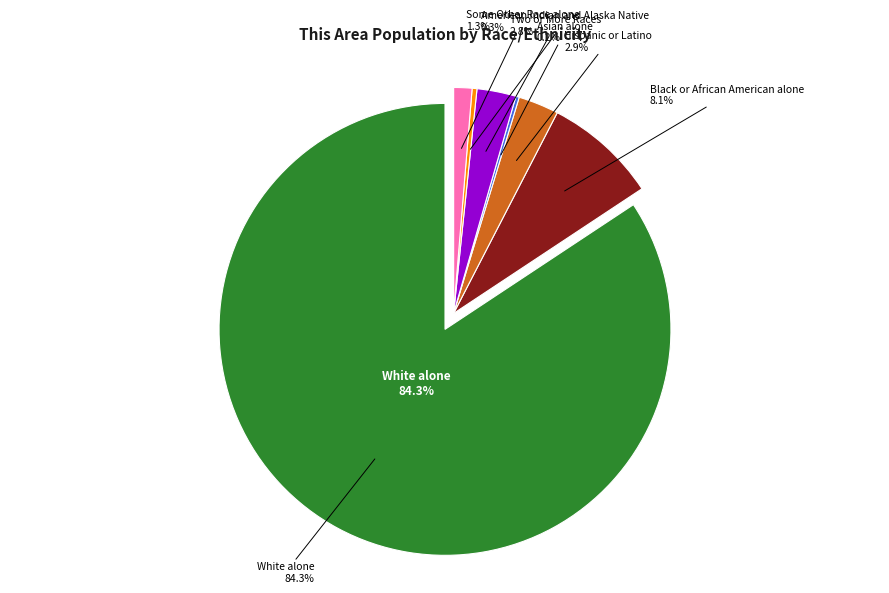

To the nearest percent, what is the average slice percentage?

12%